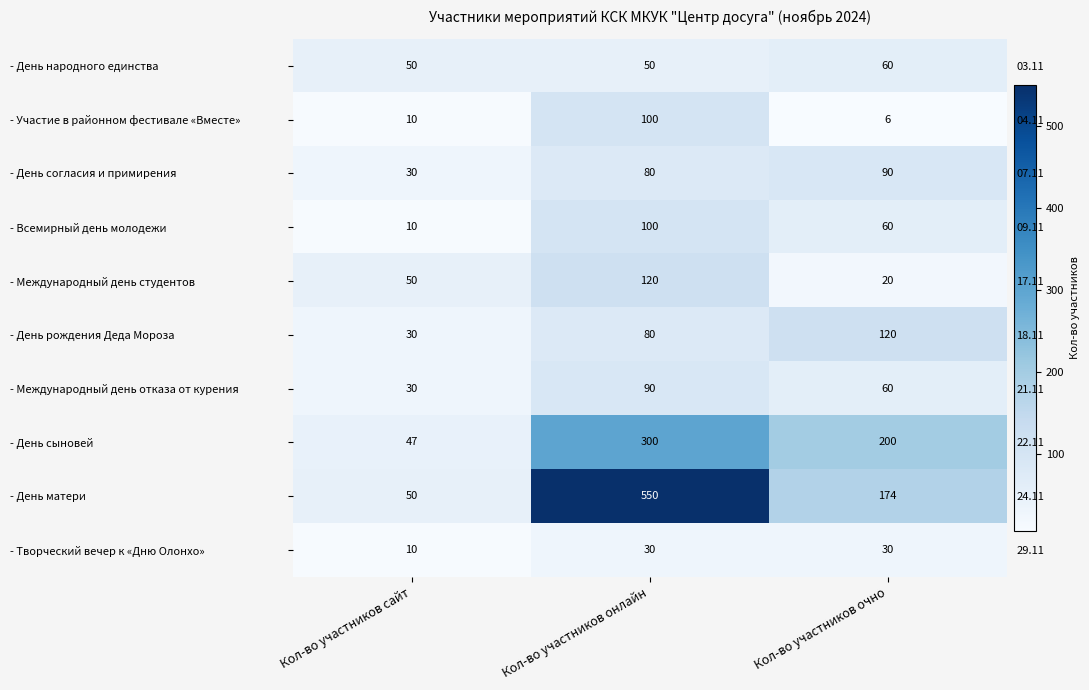

Which series has the largest range (max minus min)?

- День матери